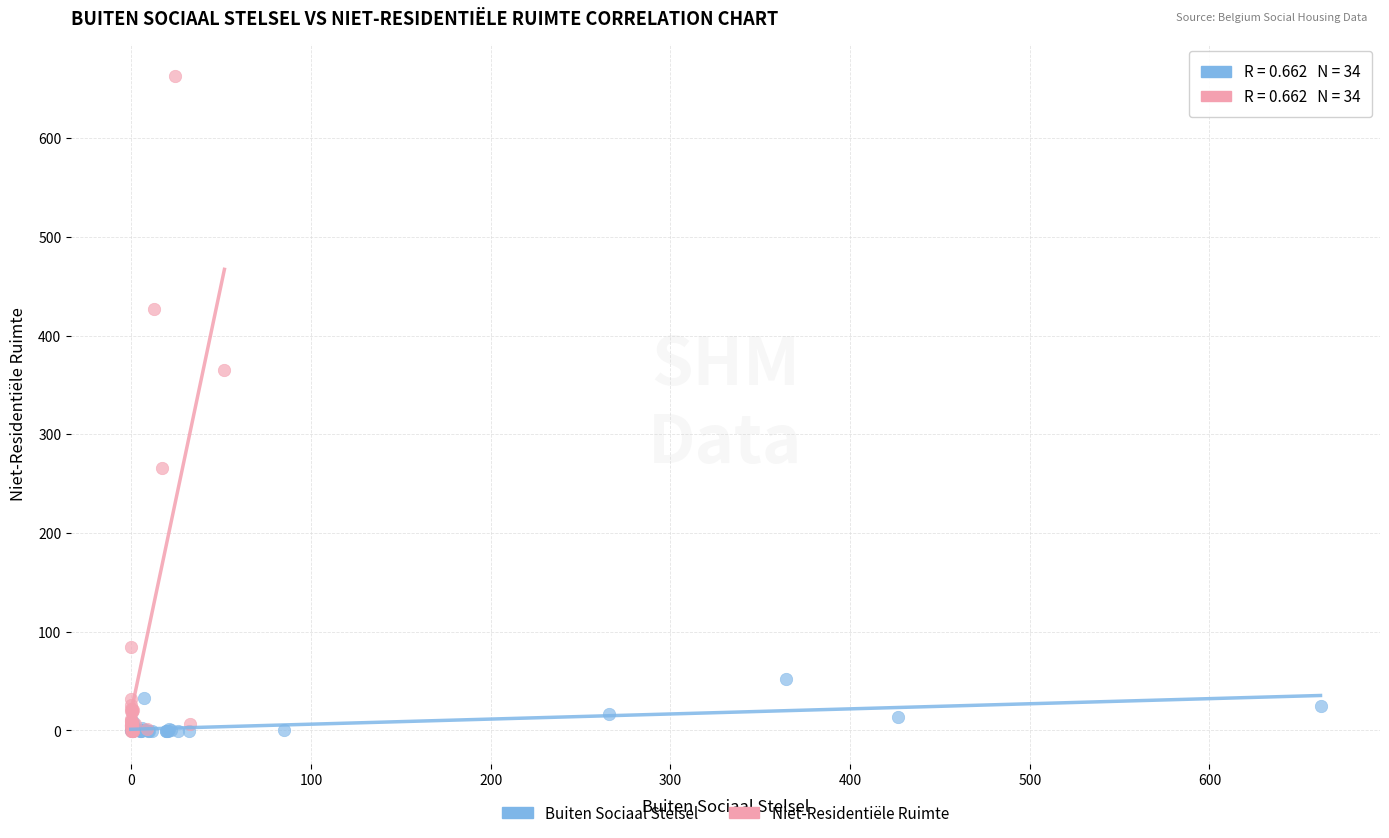

Which series reaches the maximum Y coordinate?

Niet-Residentiële Ruimte